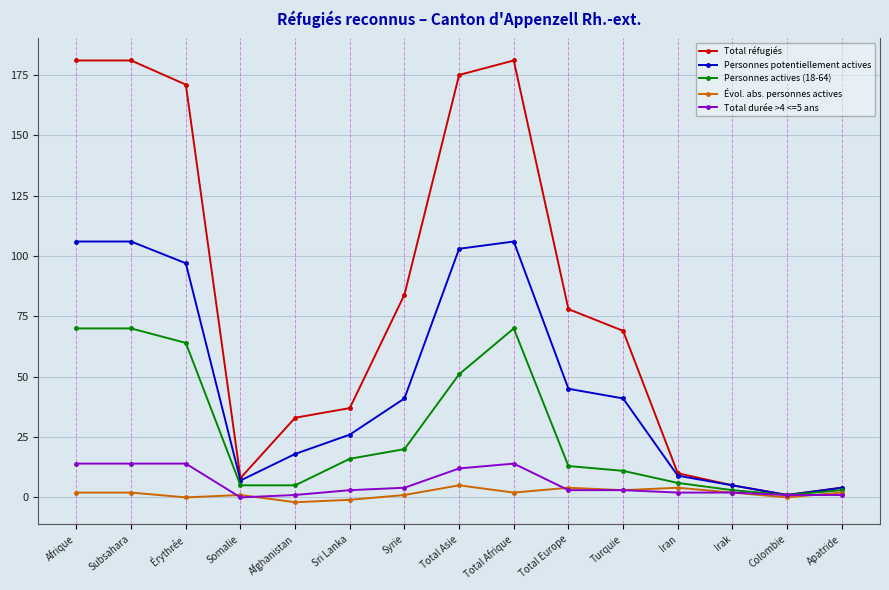

True or false: Personnes potentiellement actives has a value of 56 at Subsahara.

False